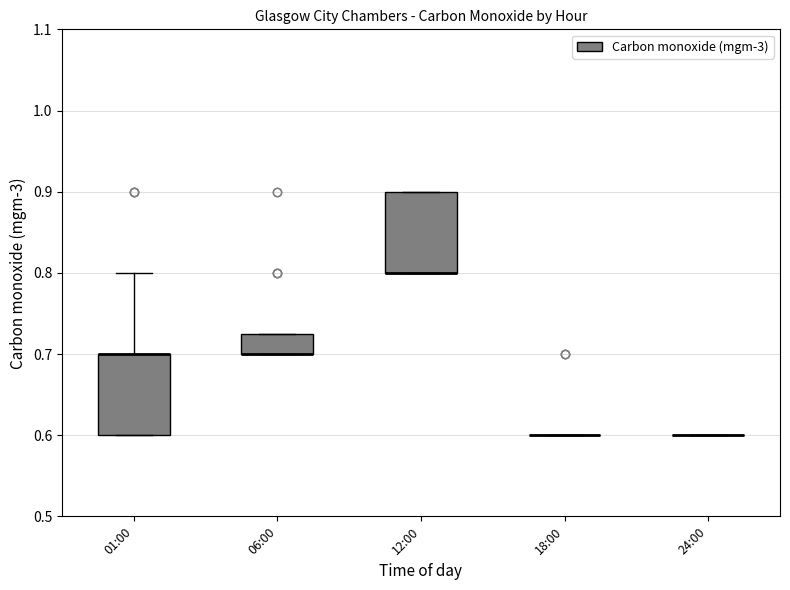

Where is the lower edge of the box for 12:00 on the y-axis? The values are not printed on the chart, so give them approximately, as read against the axis.

0.80